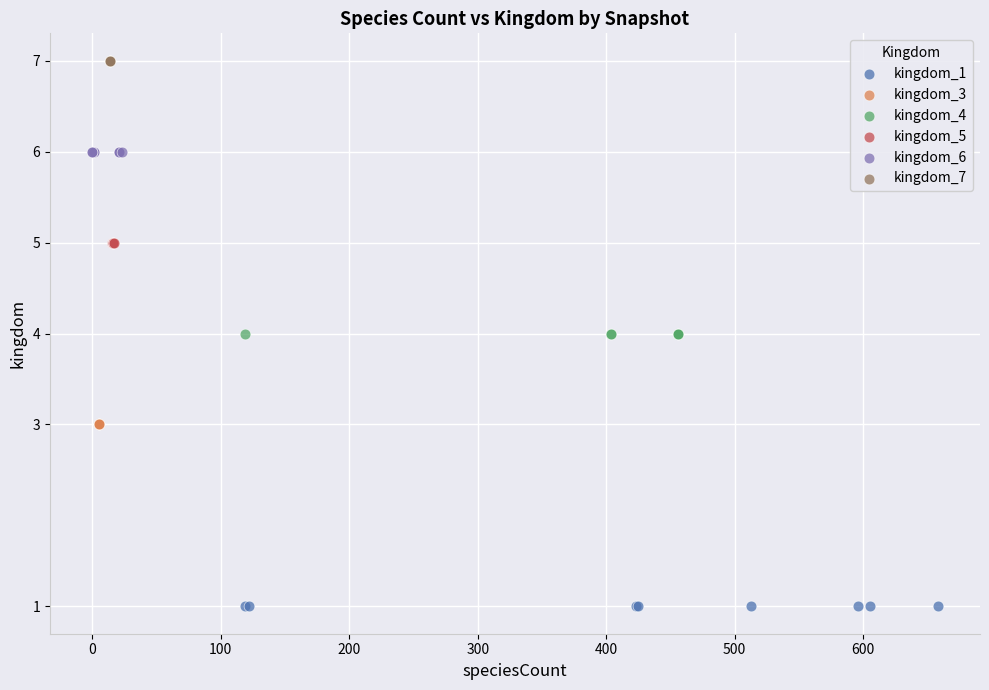

Which series reaches the maximum Y coordinate?

kingdom_7